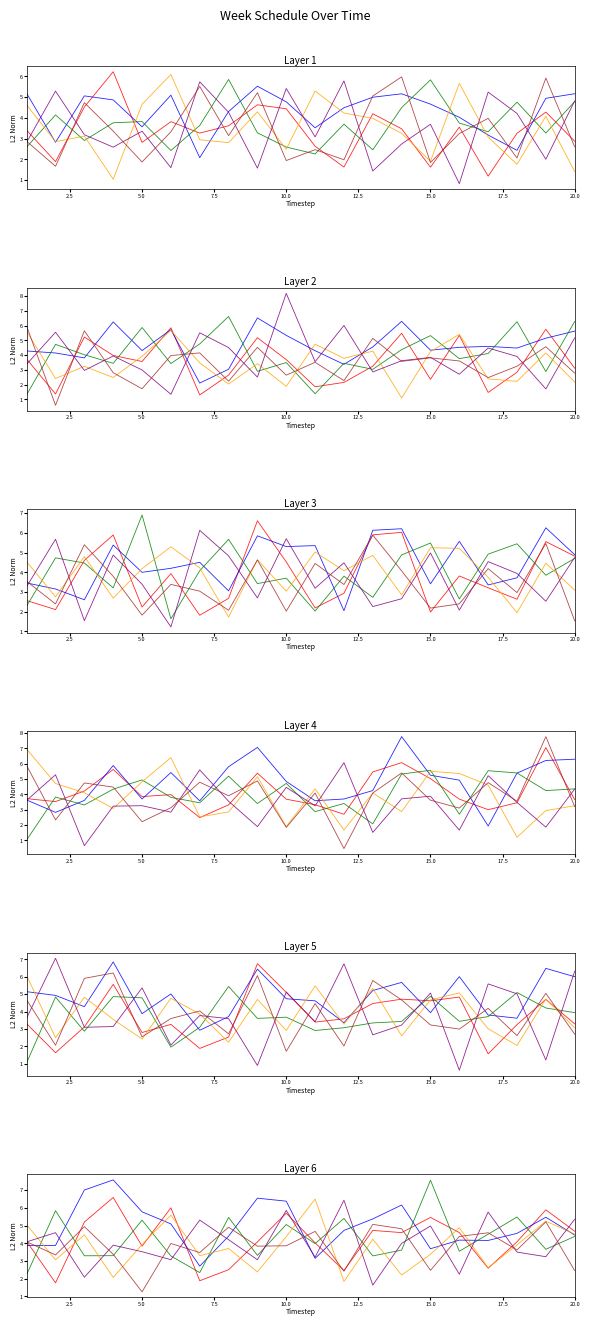

What is the highest value of the Week 2 series?

7.6